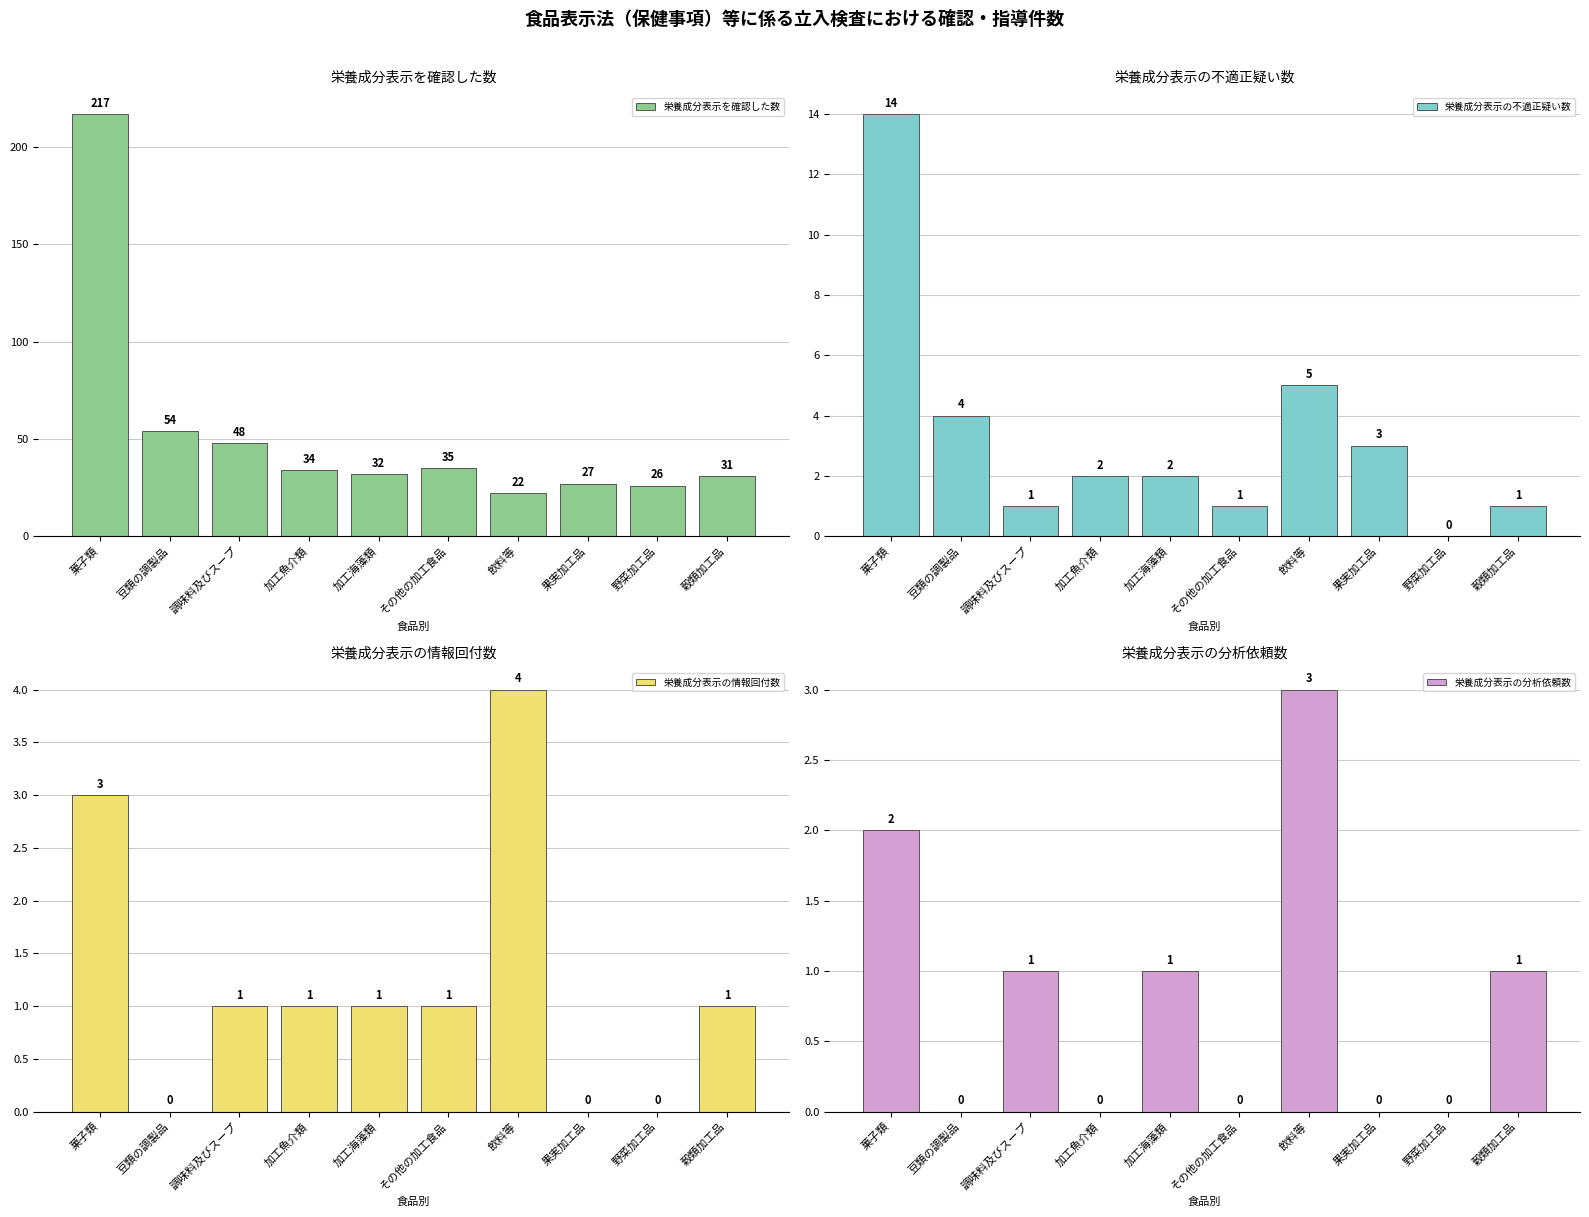

At how many categories does at least one series exceed 51?

2